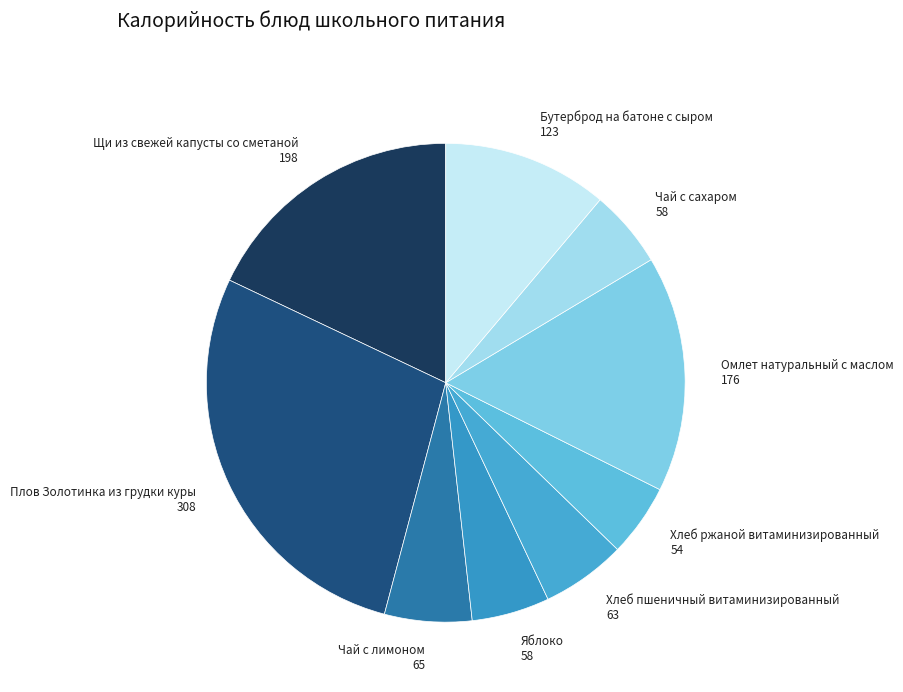

What is the largest slice in the pie chart?

Плов Золотинка из грудки куры